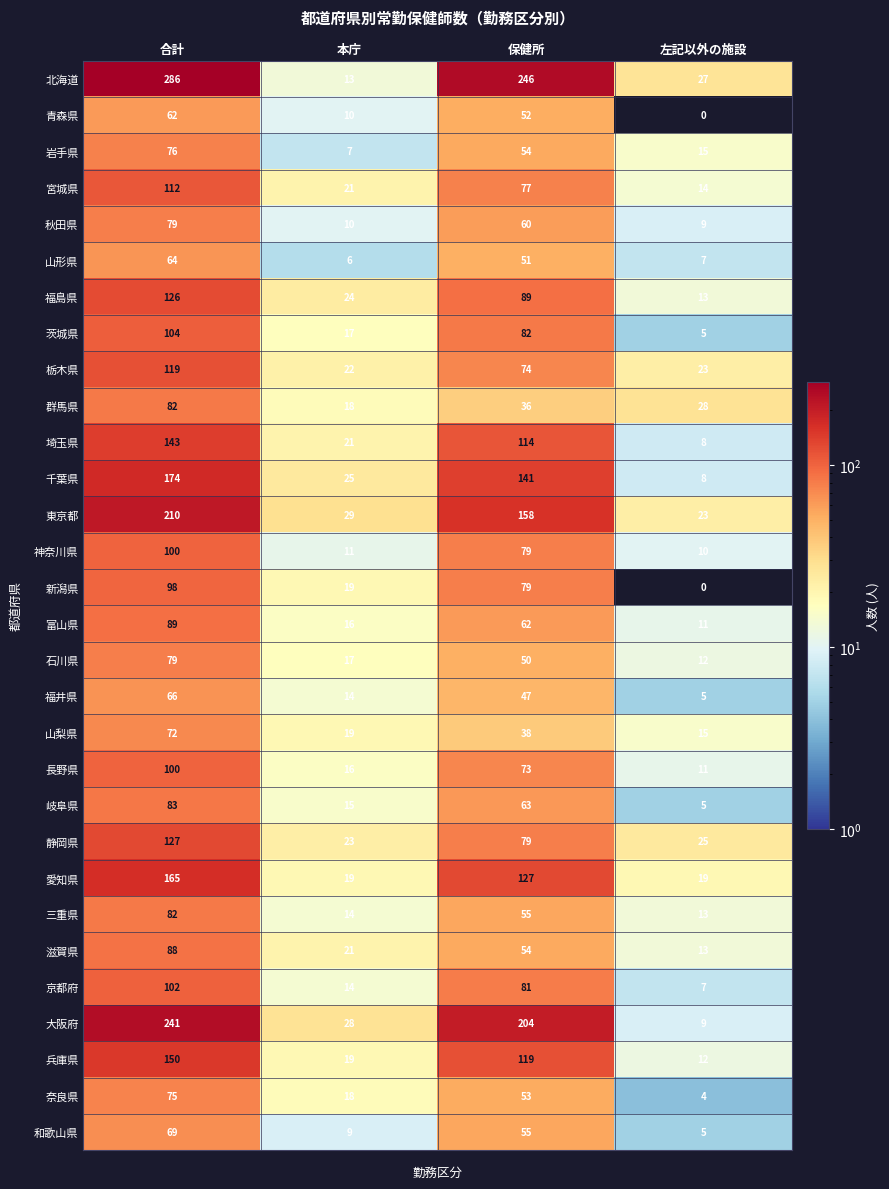

Read the 神奈川県 value at 左記以外の施設.

10